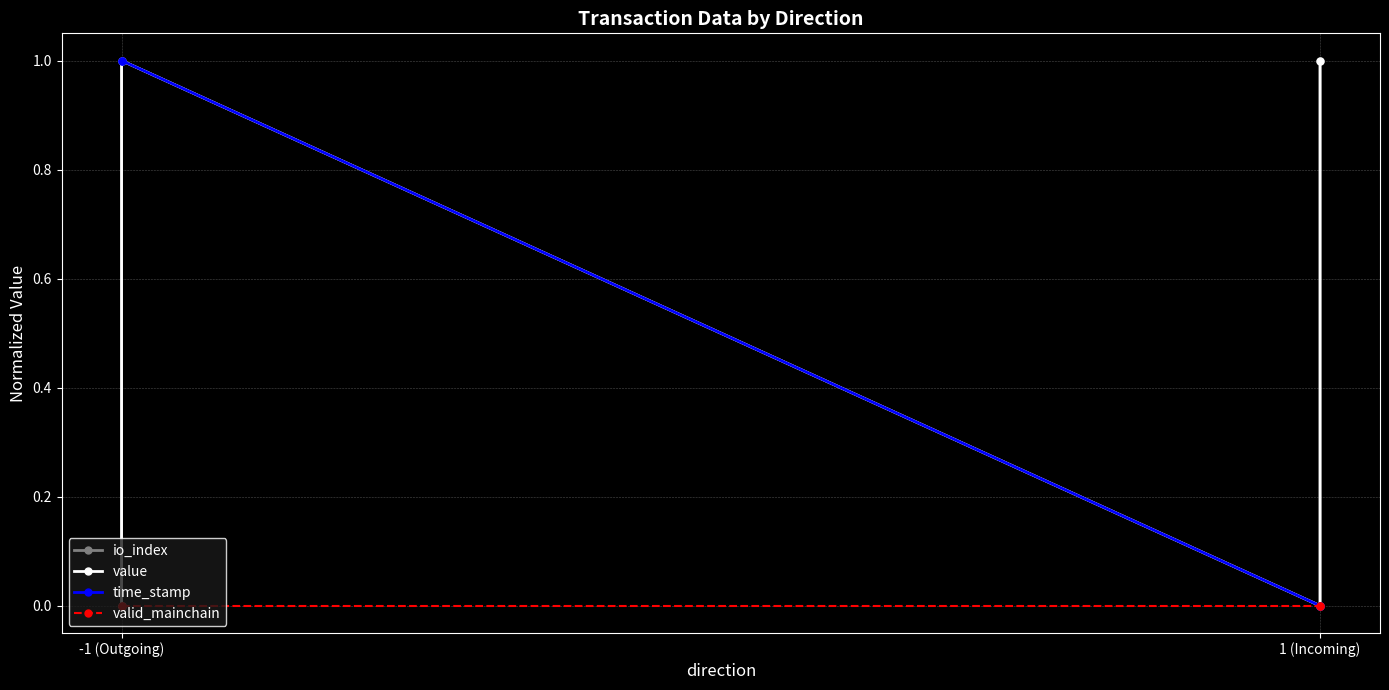

True or false: value and io_index intersect in this chart.

False